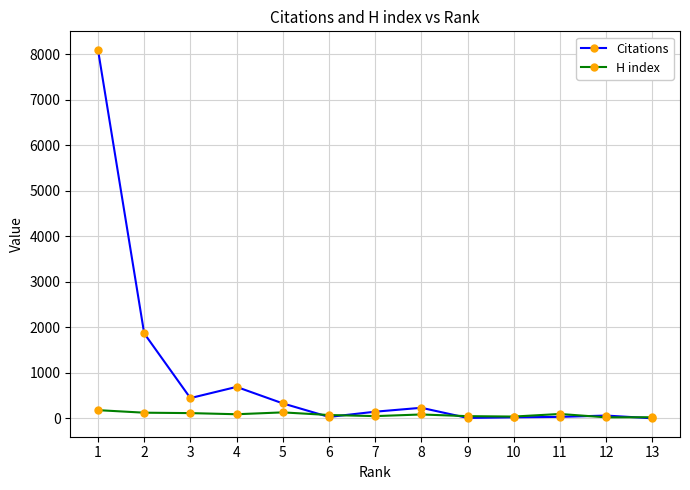

List the series in order of their peak value, lowest first.

H index, Citations